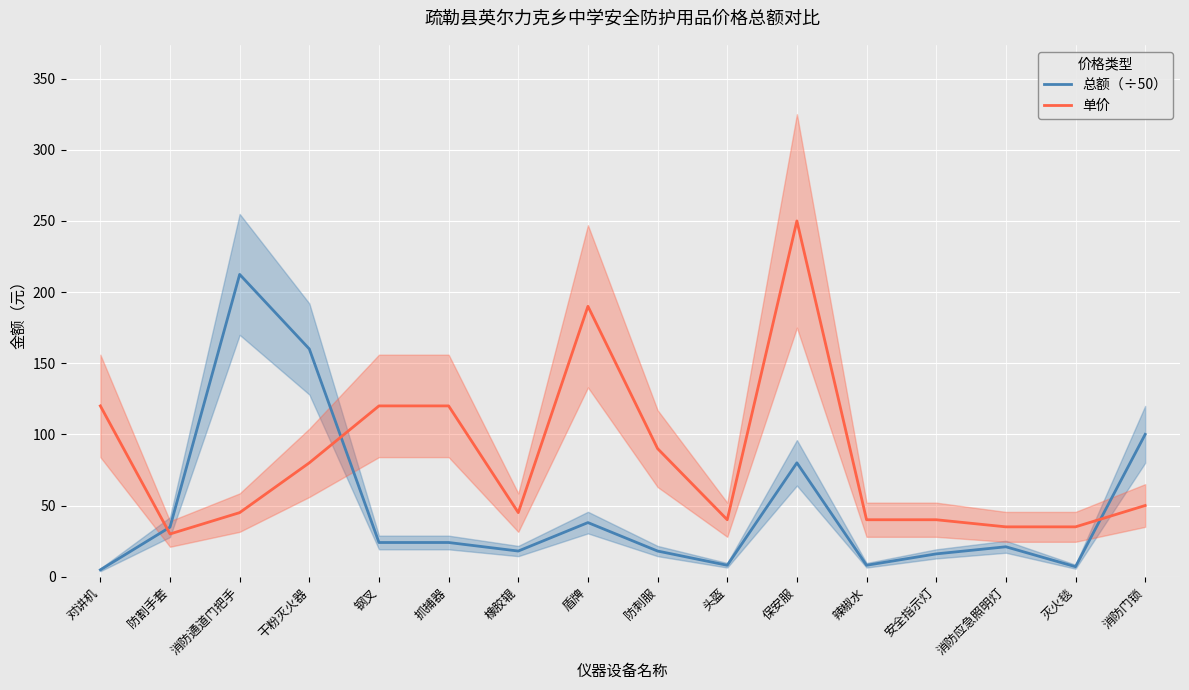

At which category is the sum across all series the highest?

保安服